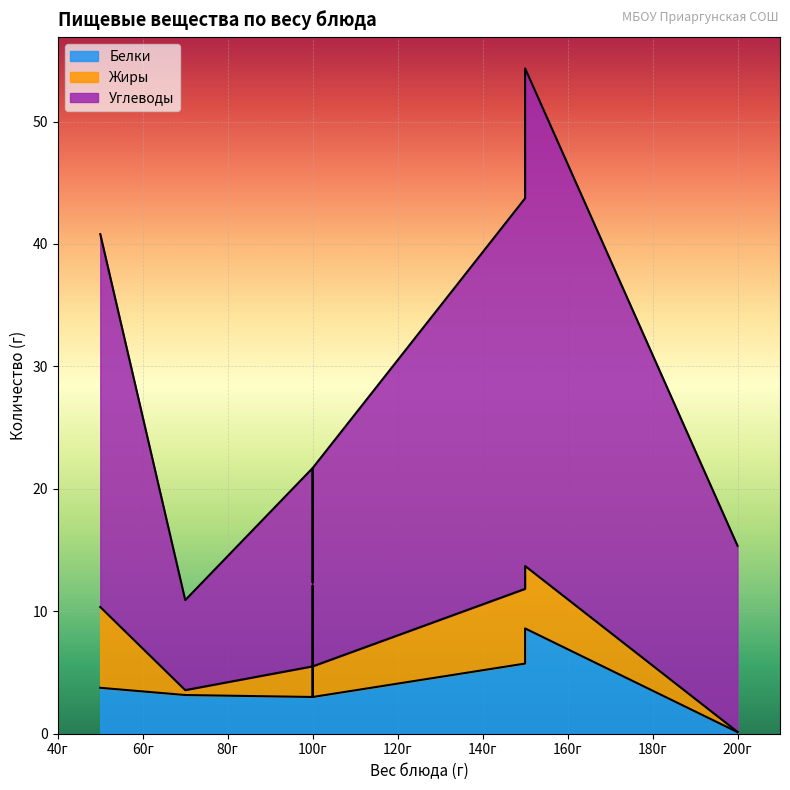

Which series changed the most between 150 and 70?

Углеводы